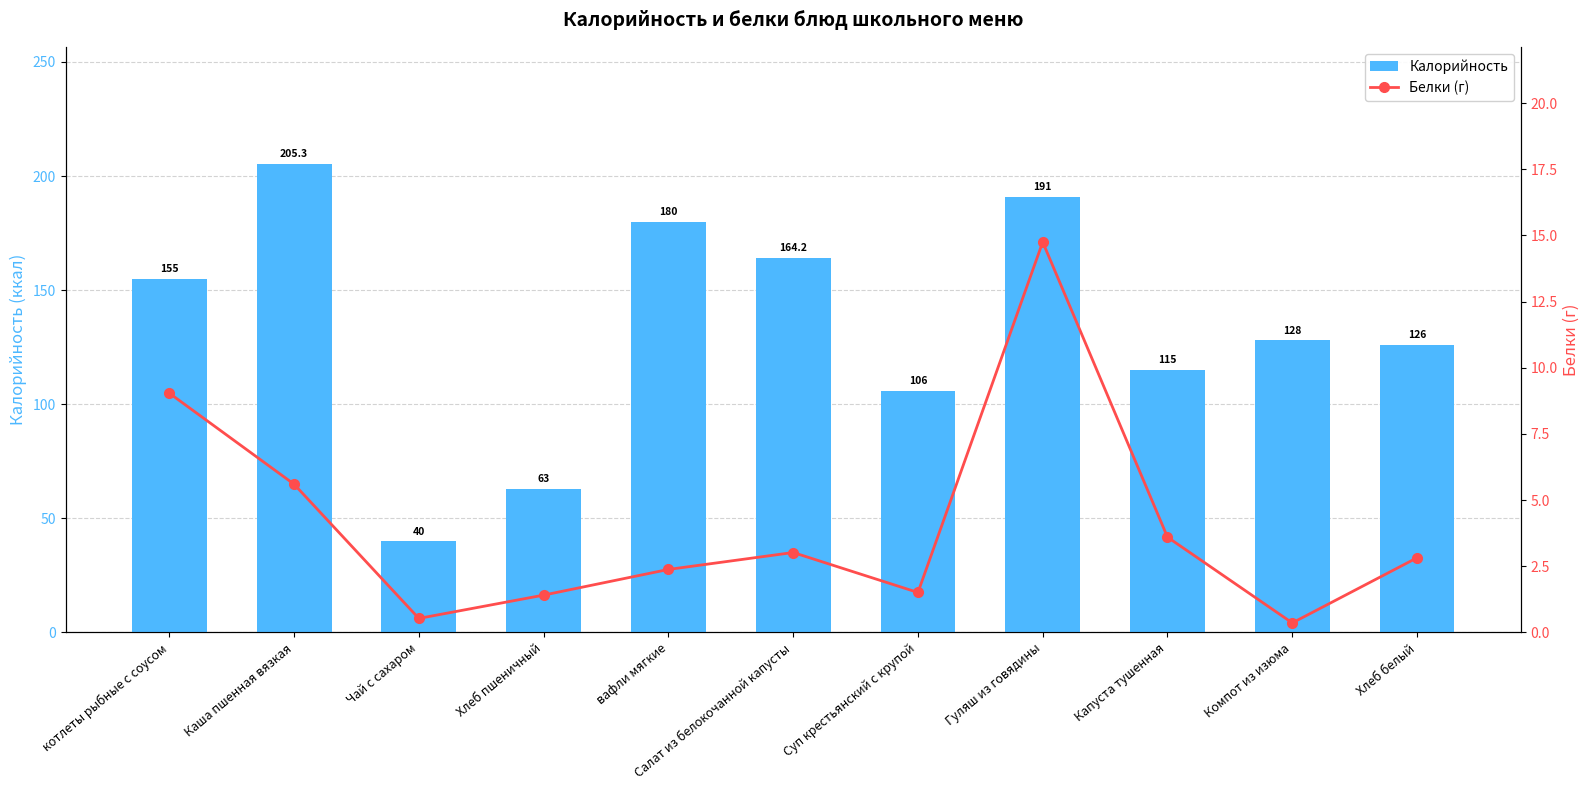

The Белки (г) series shows 3.0 at Салат из белокочанной капусты. True or false?

True